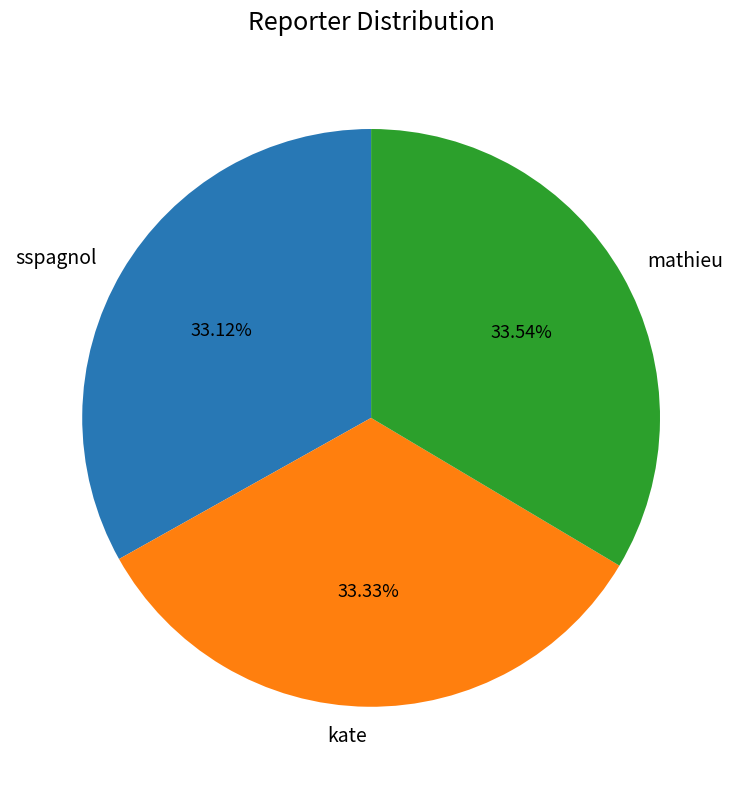

Is kate the majority of the pie?

No